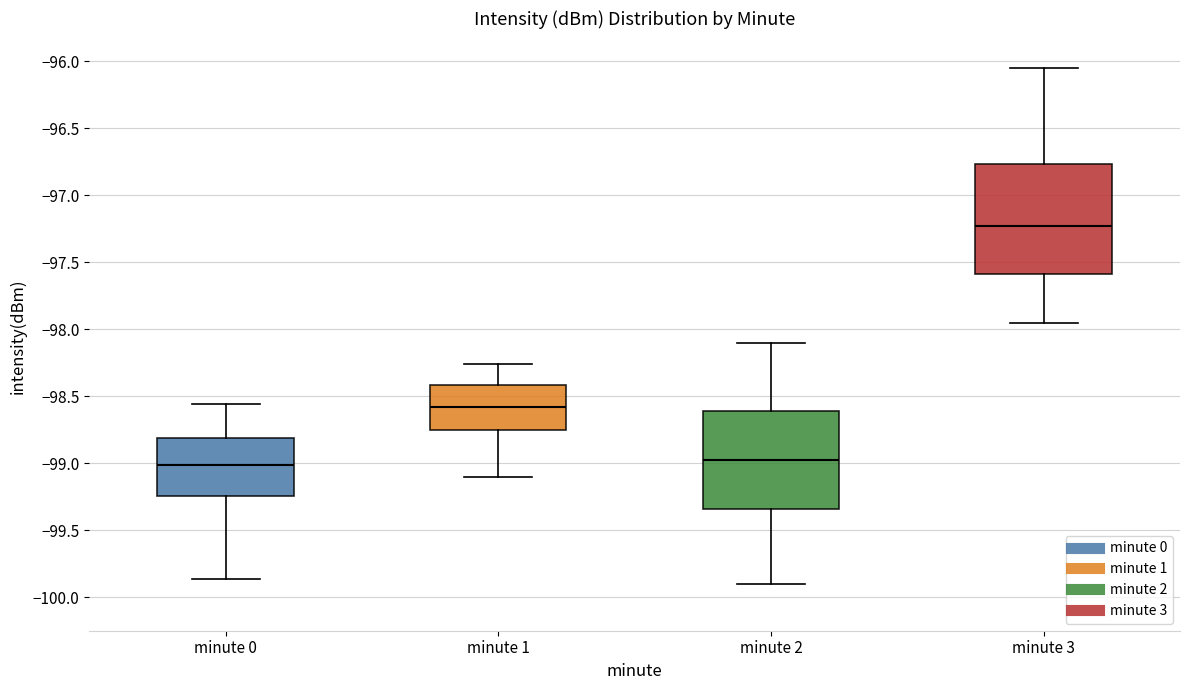

Which box has the highest median line?

minute 3